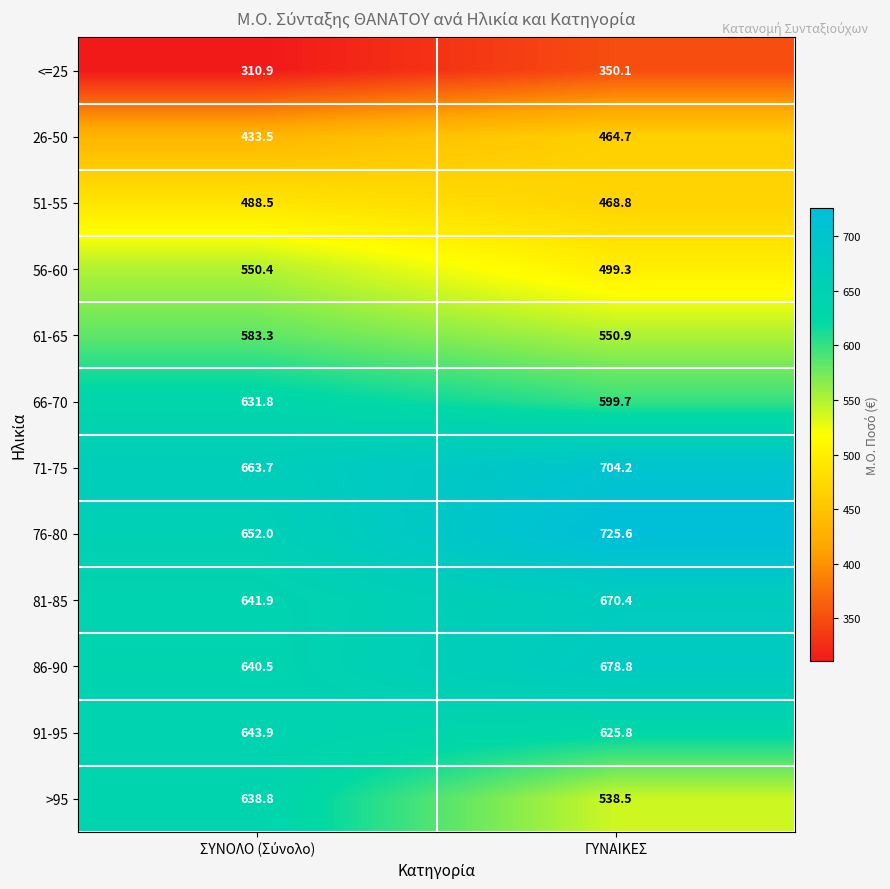

What is the average value of the 76-80 series?

688.8